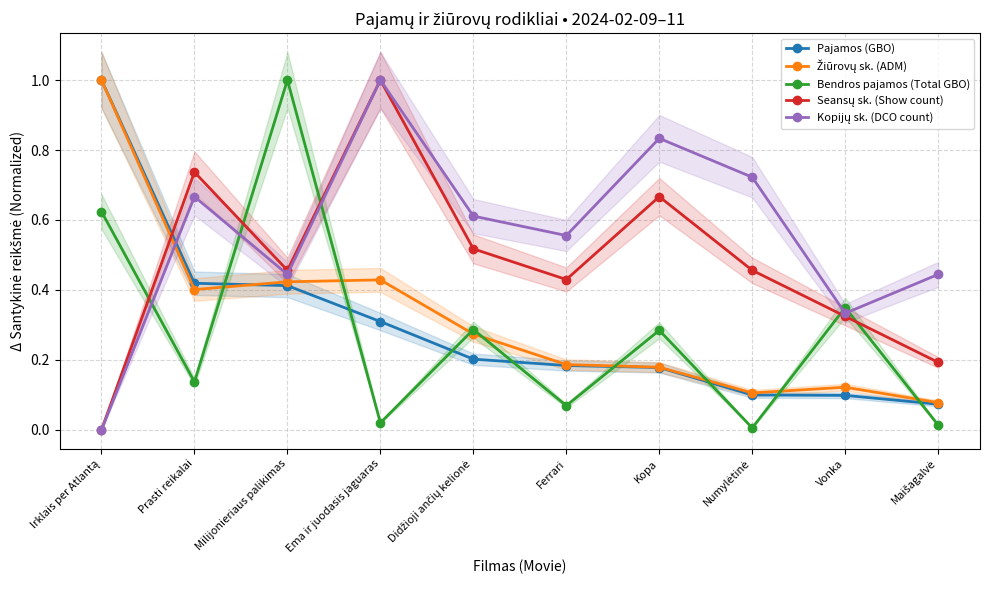

What are all the series names shown in the legend?

Pajamos (GBO), Žiūrovų sk. (ADM), Bendros pajamos (Total GBO), Seansų sk. (Show count), Kopijų sk. (DCO count)